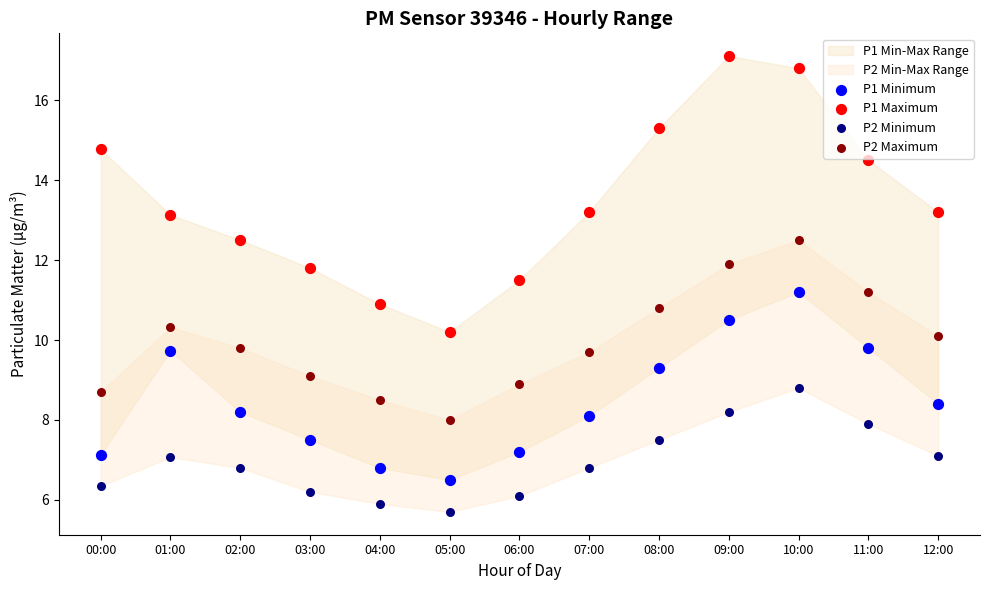

Which series contains the highest Y value?

P1 Maximum